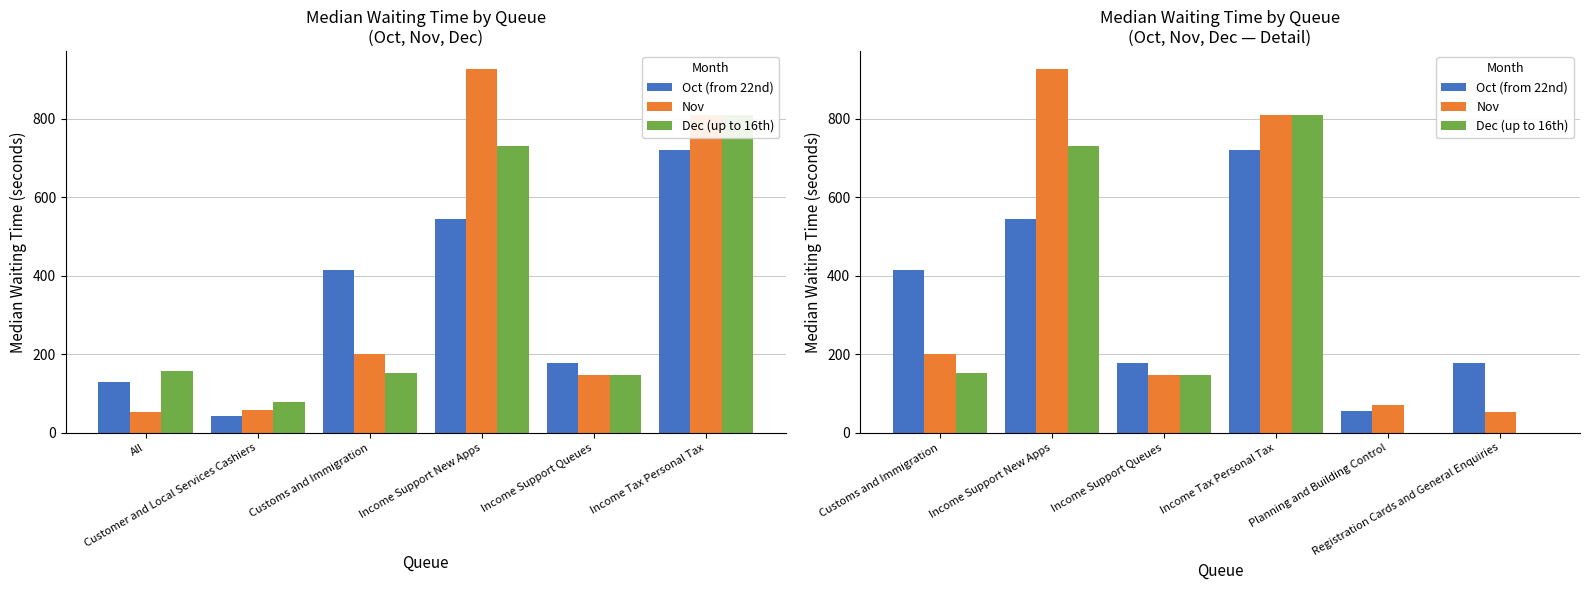

Reading left to right, extract all data points from this chart.

Oct (from 22nd): 416	545	178	721	56	179
Nov: 200	927	147	809	72	54
Dec (up to 16th): 152	732	147	809	0	0